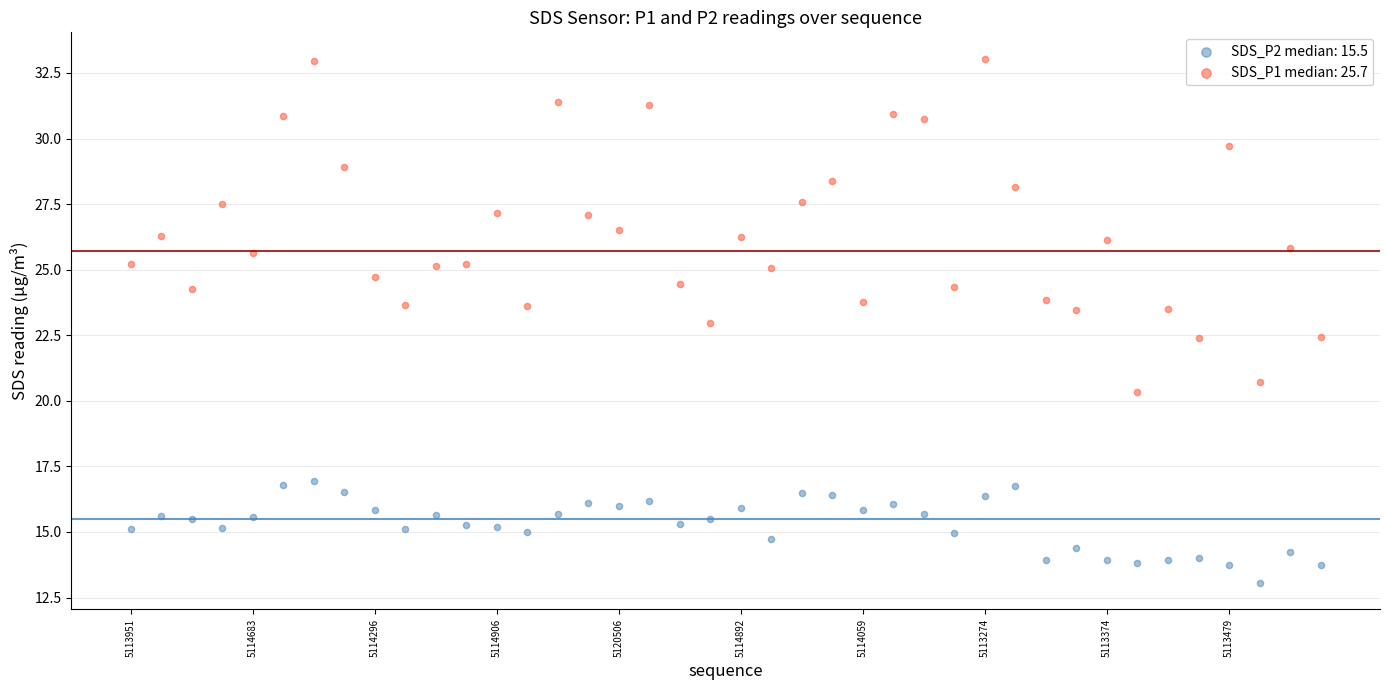

Which series has the largest Y range (max minus min)?

SDS_P1 median: 25.7